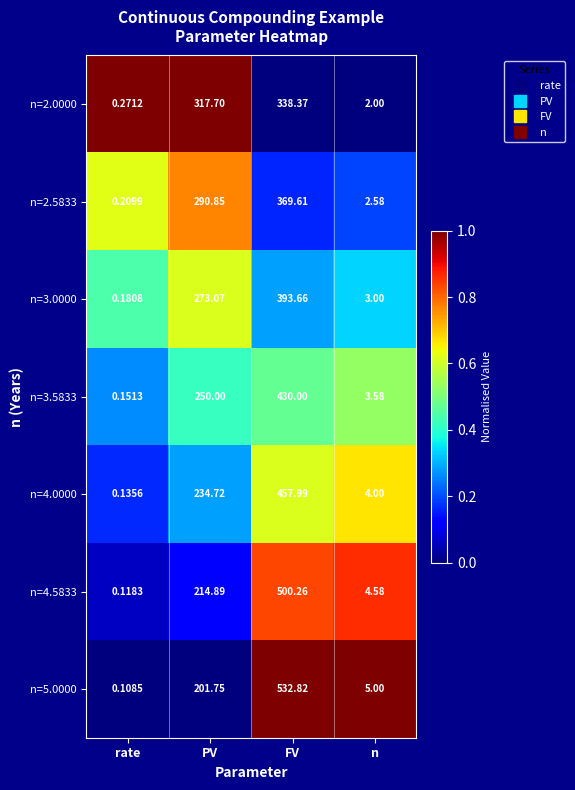

At which category is the sum across all series the highest?

FV